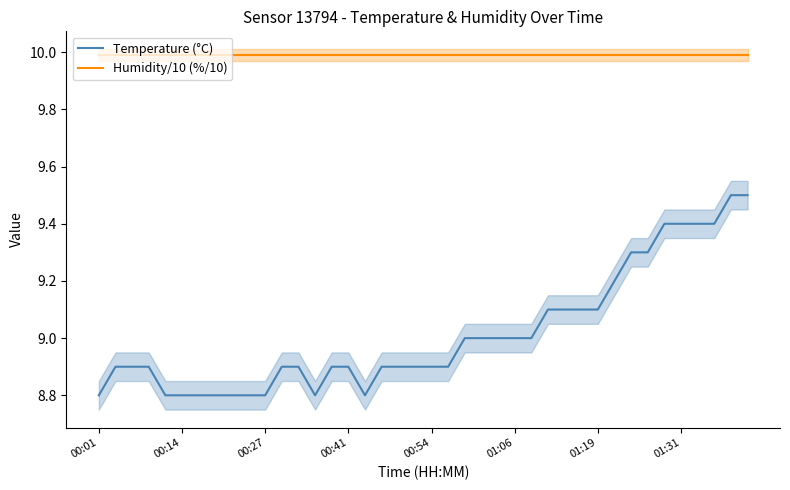

At how many categories does at least one series exceed 9?

40